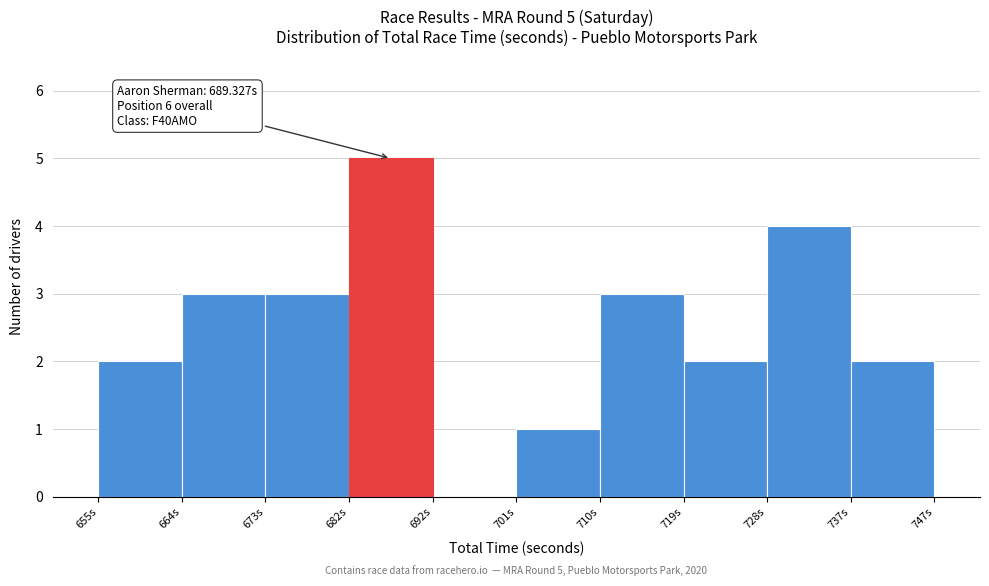

Which range on the x-axis has the tallest bar?

683 to 692